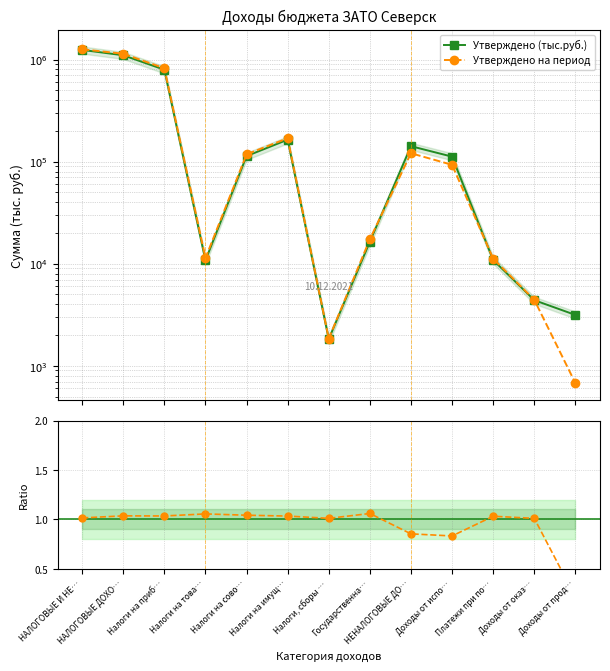

What is the difference between the maximum and minimum values in the Отношение периодов series?

0.8